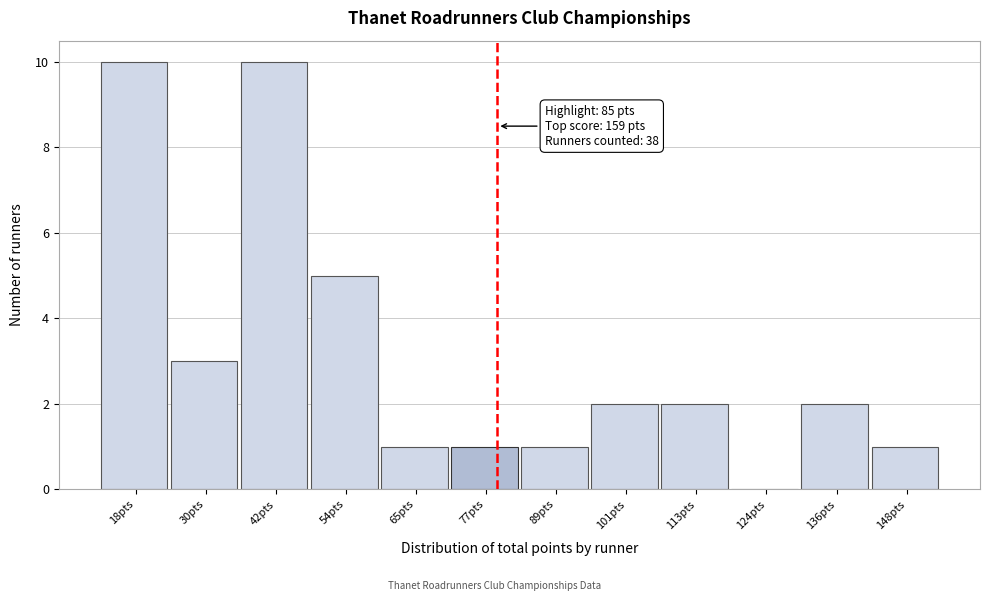

Reading left to right, extract all data points from this chart.

18pts=10	30pts=3	42pts=10	54pts=5	65pts=1	77pts=1	89pts=1	101pts=2	113pts=2	124pts=0	136pts=2	148pts=1